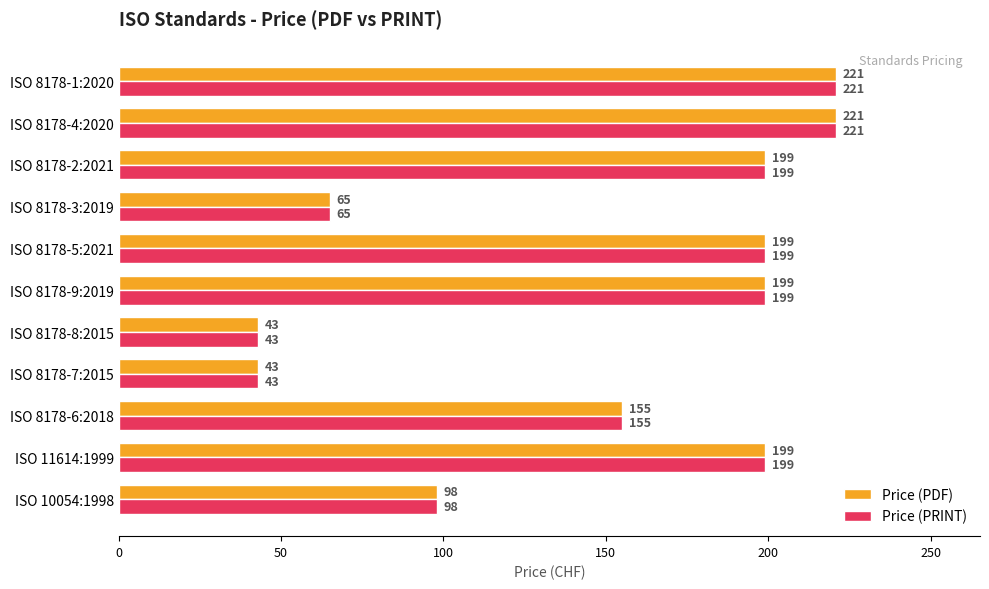

What value does the Price (PRINT) series have at ISO 8178-7:2015?

43